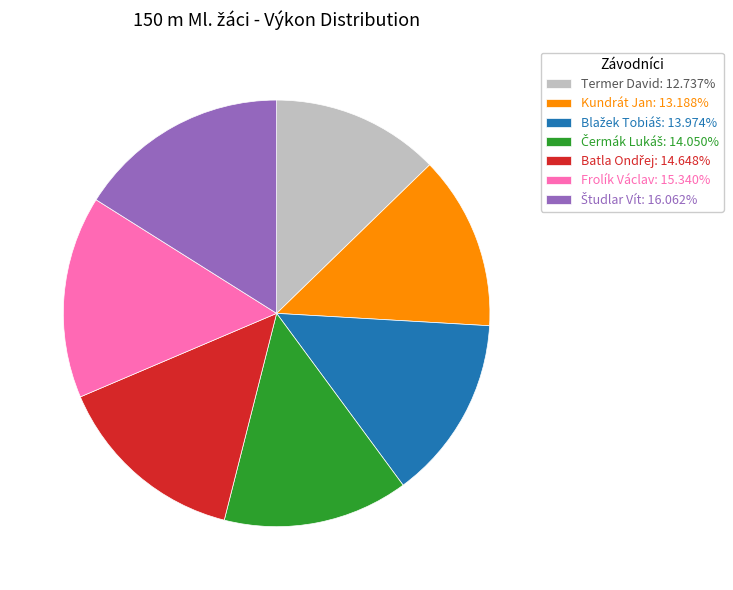

Is there a majority slice in this chart?

No